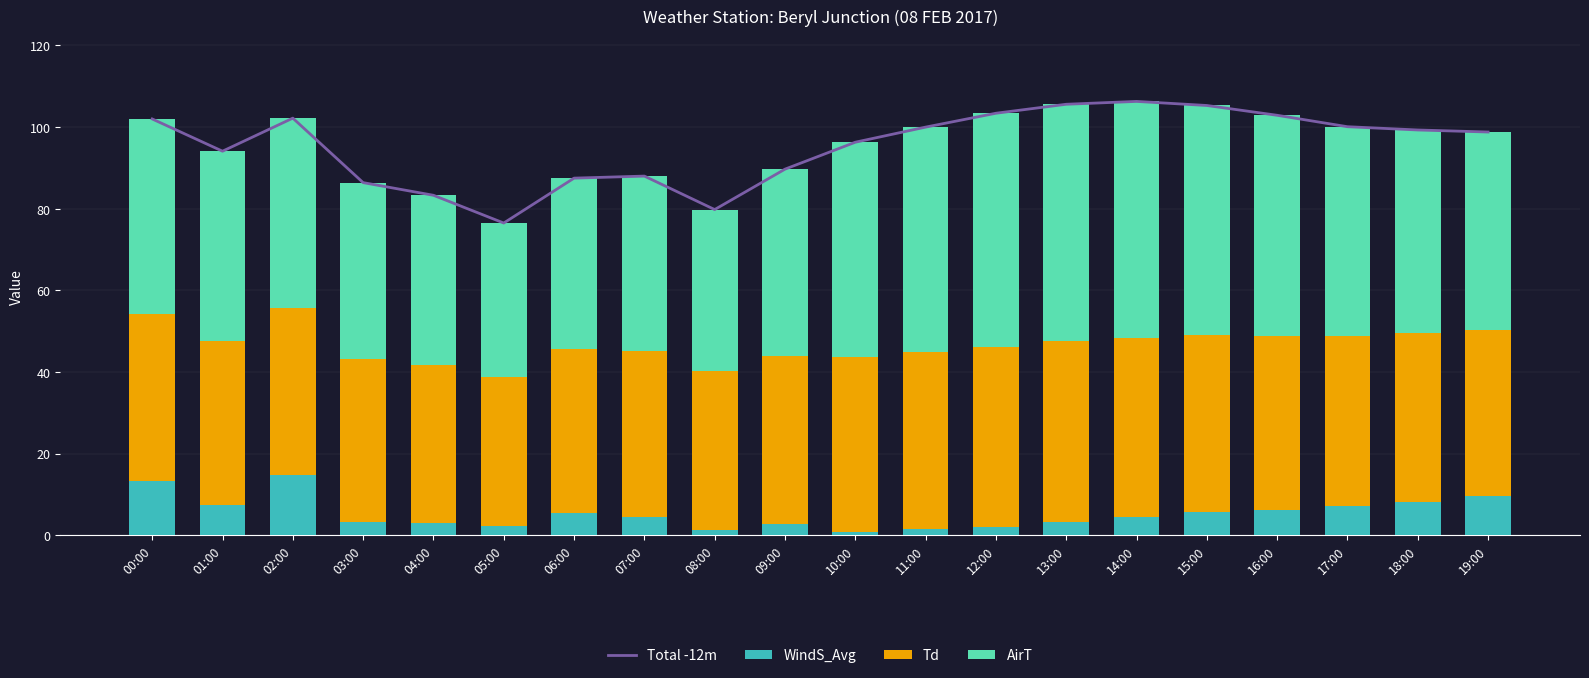

Are the bars horizontal?

No